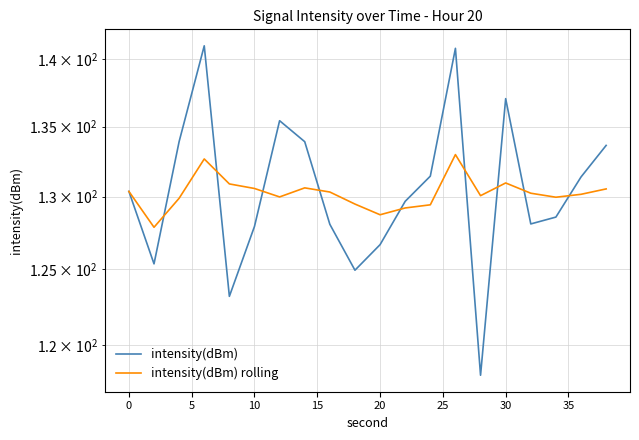

Count the number of data series in this chart.

2